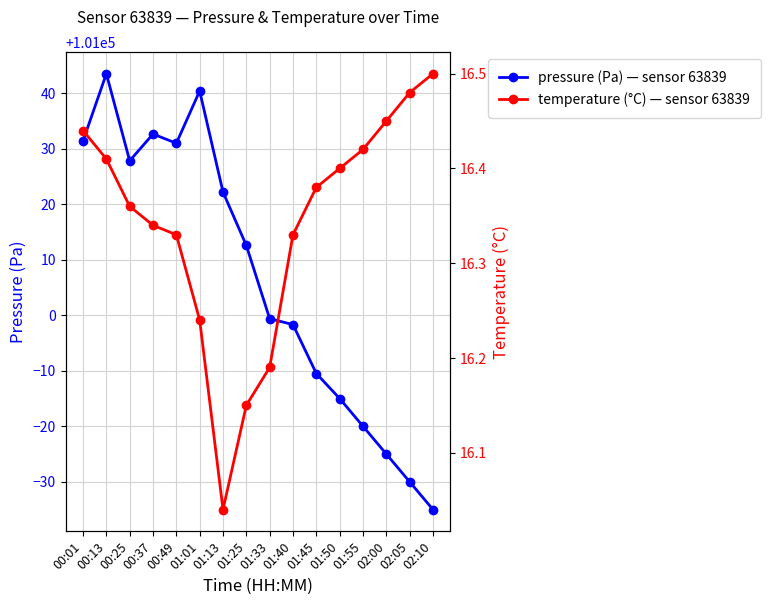

Reading right to left, extract all data points from this chart.

pressure: 02:10=100965.0	02:05=100970.0	02:00=100975.0	01:55=100980.0	01:50=100985.0	01:45=100989.5	01:40=100998.3	01:33=100999.4	01:25=101012.6	01:13=101022.2	01:01=101040.4	00:49=101031.0	00:37=101032.6	00:25=101027.8	00:13=101043.5	00:01=101031.4
temperature: 02:10=16.5	02:05=16.5	02:00=16.4	01:55=16.4	01:50=16.4	01:45=16.4	01:40=16.3	01:33=16.2	01:25=16.1	01:13=16.0	01:01=16.2	00:49=16.3	00:37=16.3	00:25=16.4	00:13=16.4	00:01=16.4